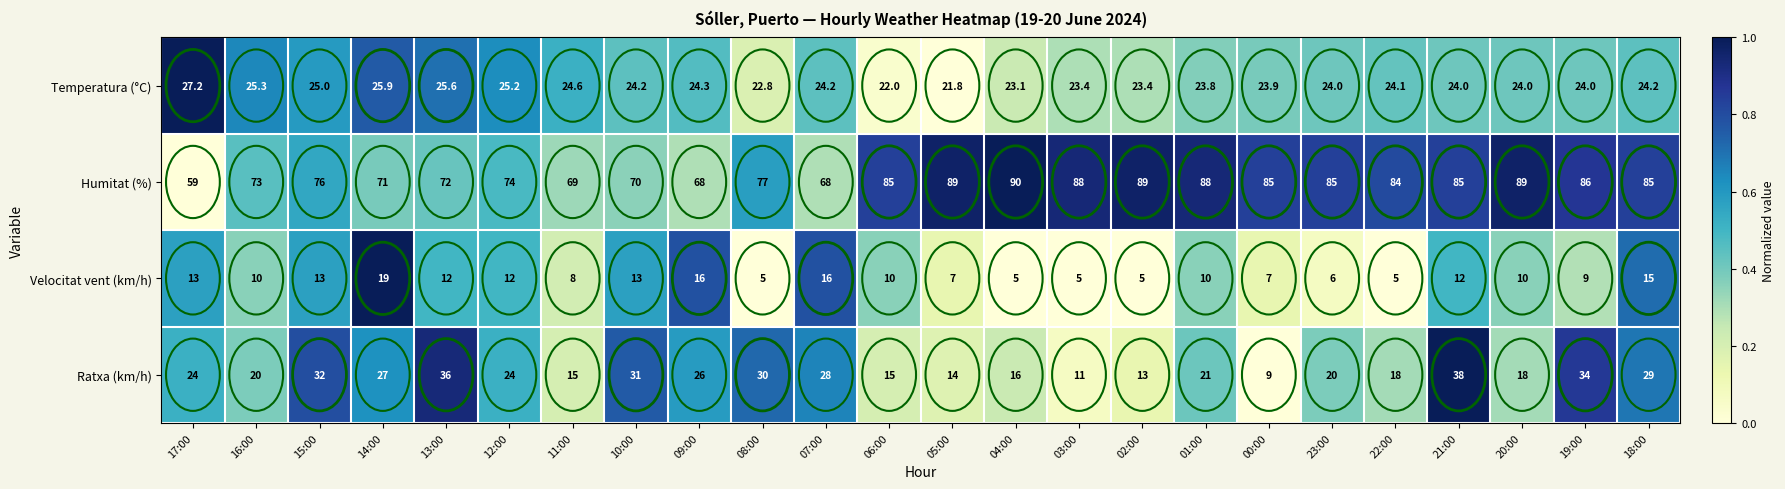

What is the total value across all series at 23:00?

135.0